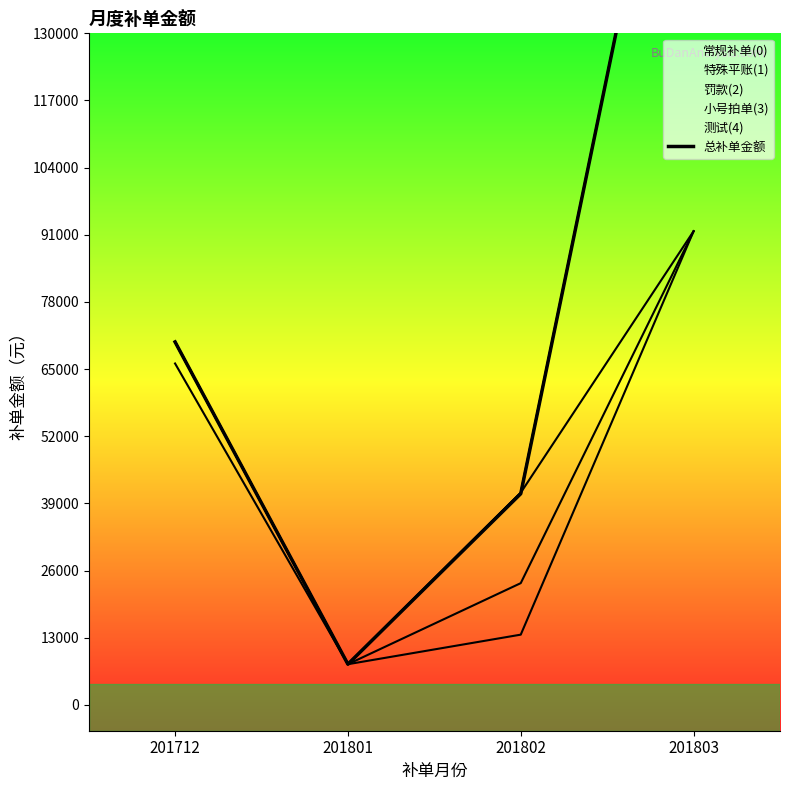

Which label corresponds to the largest value in the chart?

201803